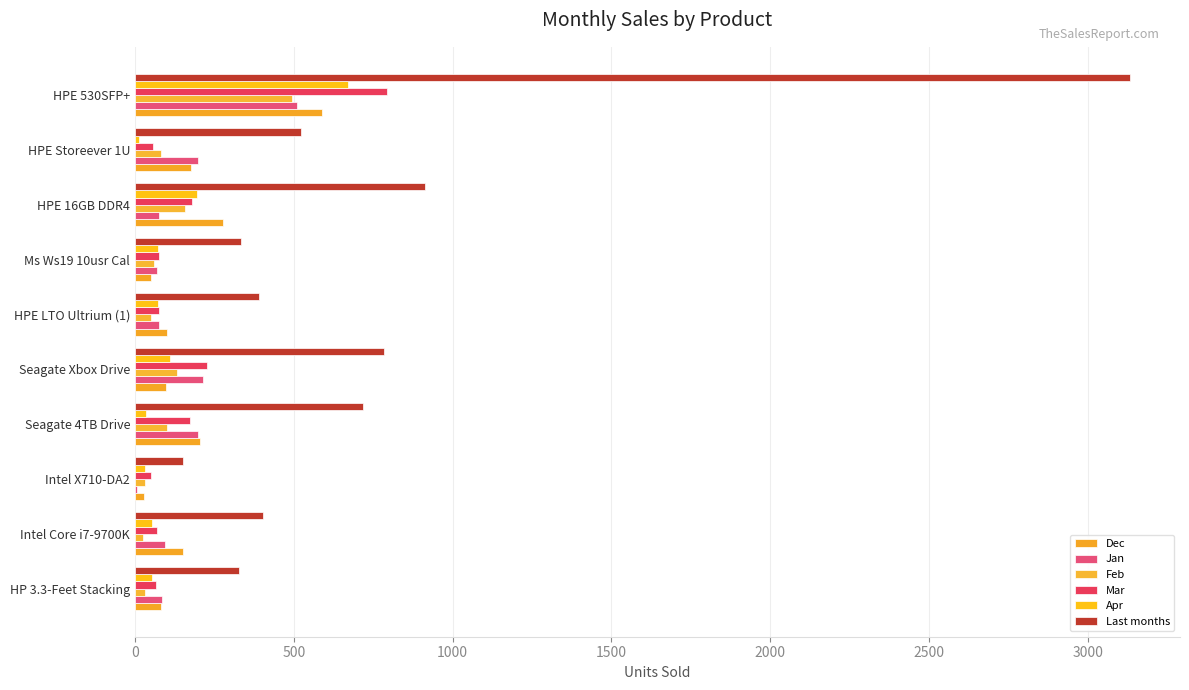

How many distinct data groups are displayed?

6